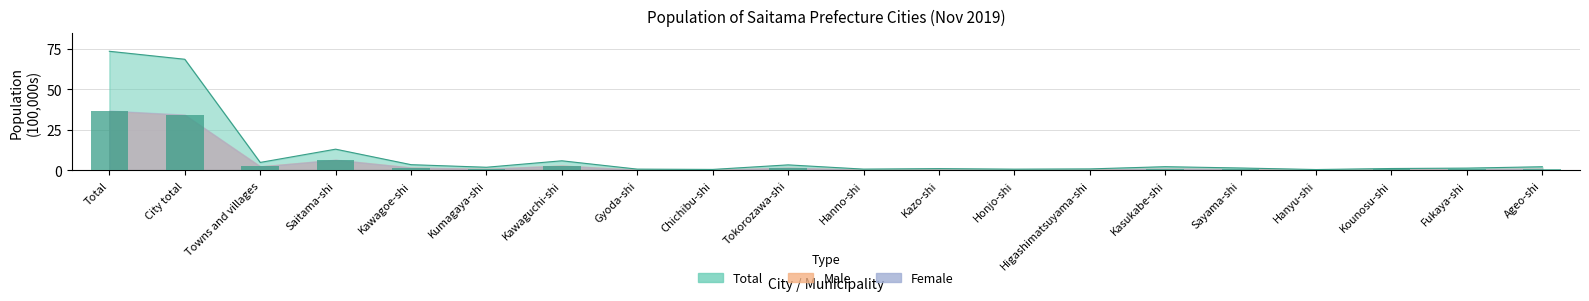

What is the average value of the Total series?

9.4